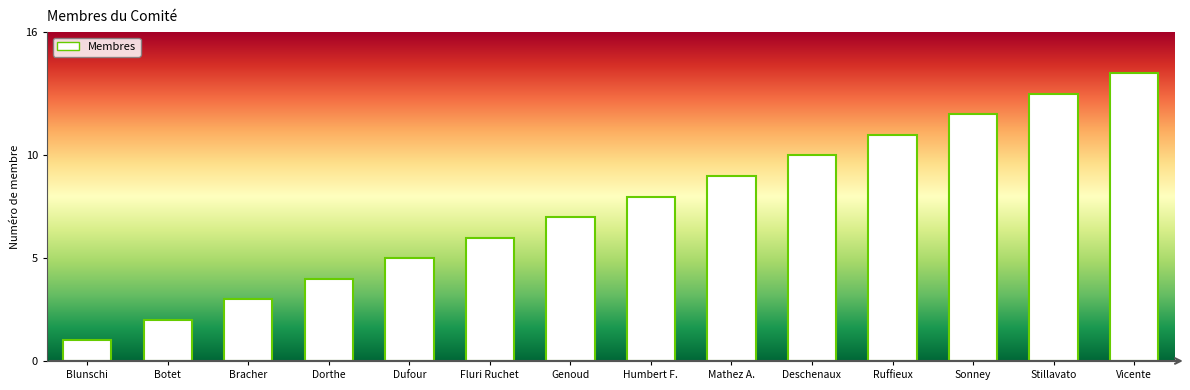

What is the minimum value shown in the chart?

1